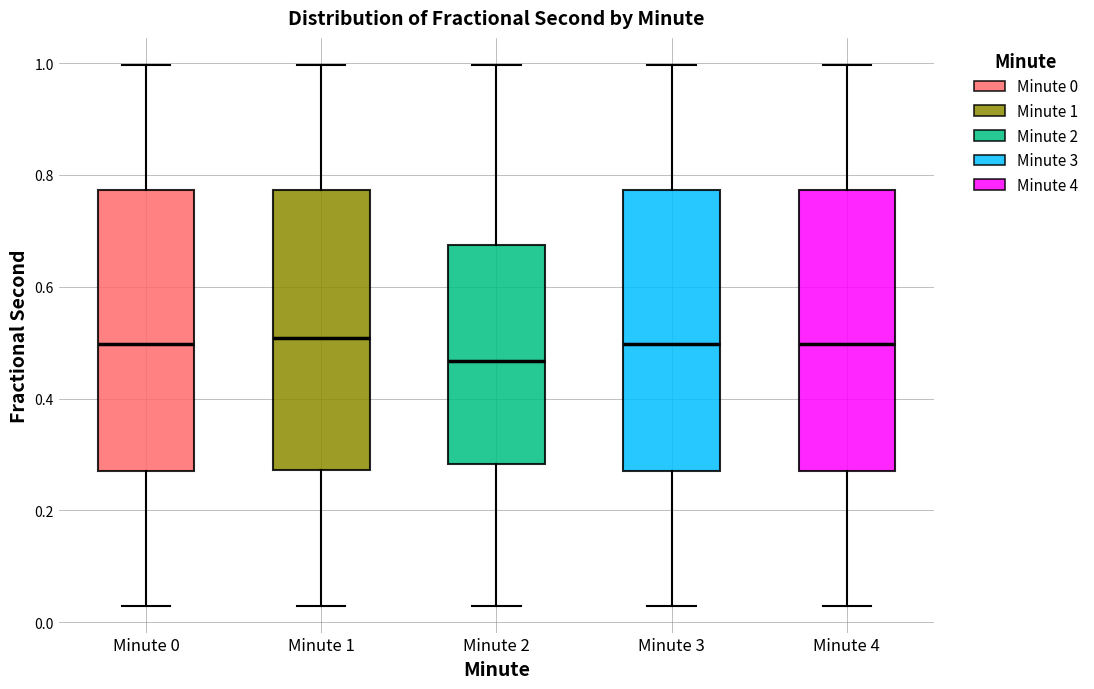

Where does the median line of the box for Minute 1 sit on the y-axis? The values are not printed on the chart, so give them approximately, as read against the axis.

0.50